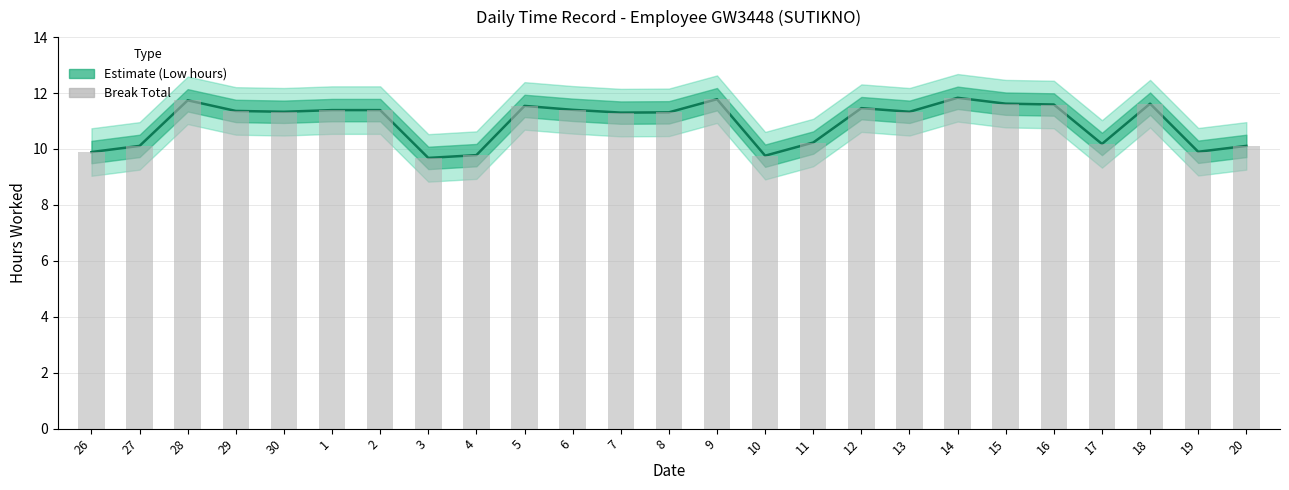

How many categories are shown in the chart?

25